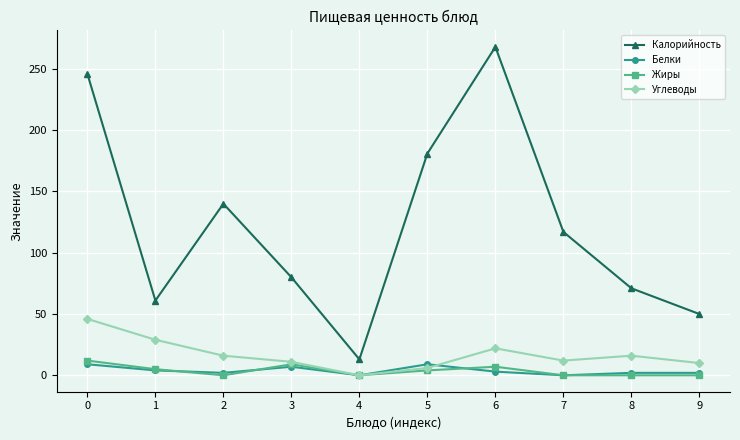

At how many categories does at least one series exceed 262?

1